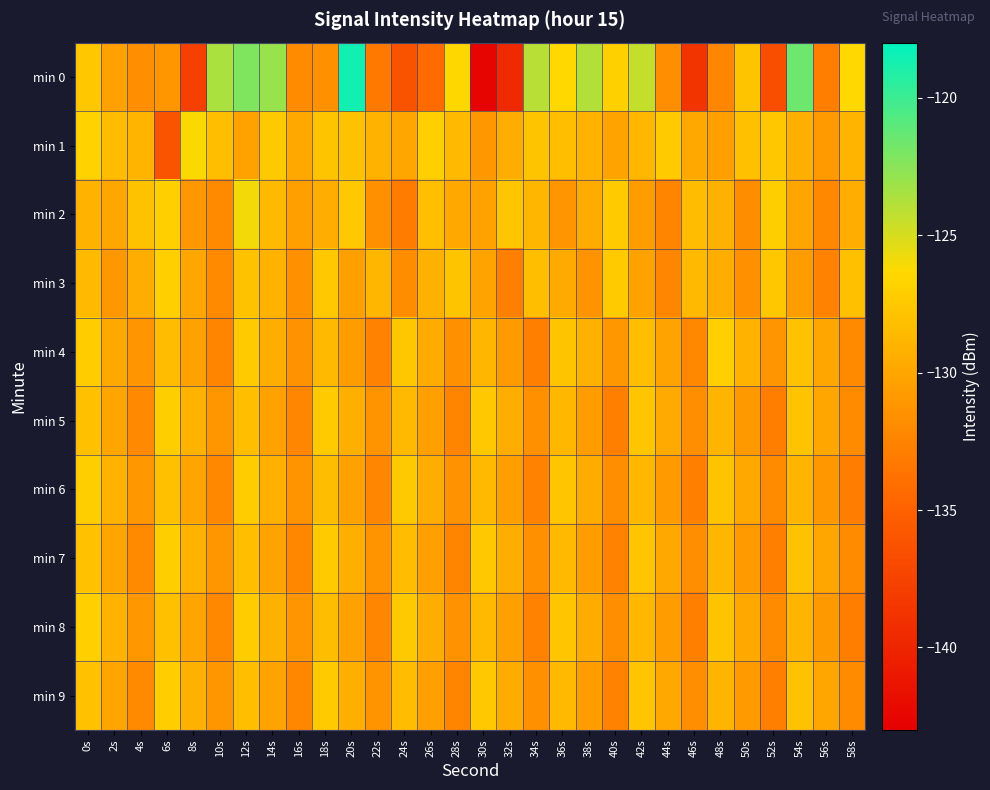

What is the maximum value shown in the chart?

-118.6